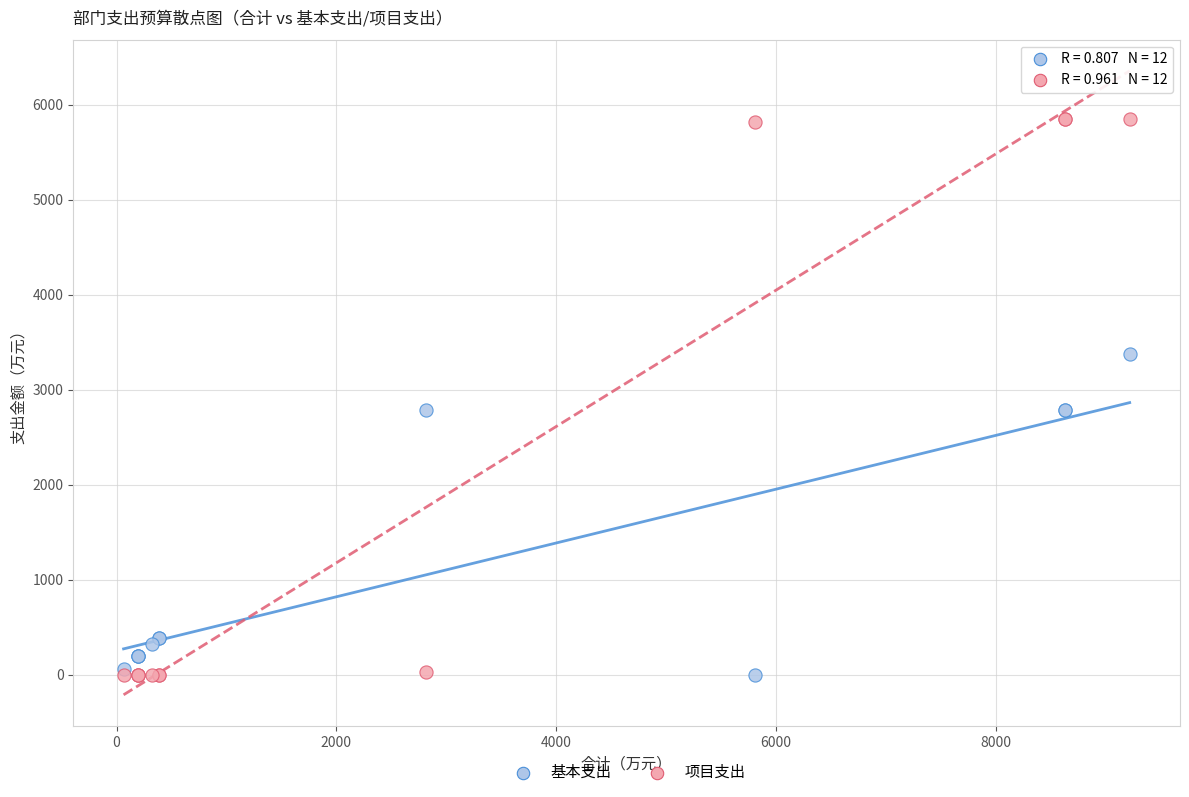

Which series contains the highest Y value?

项目支出